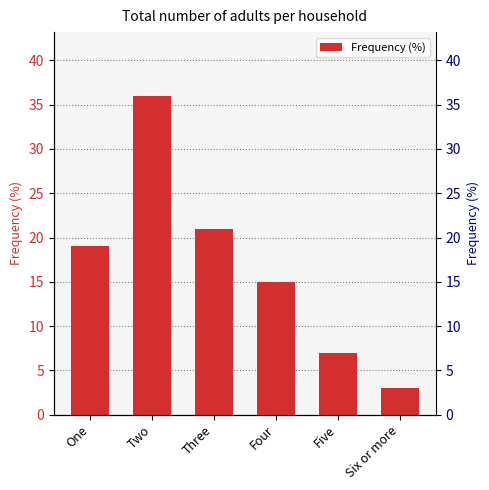

Which label corresponds to the smallest value in the chart?

Six or more